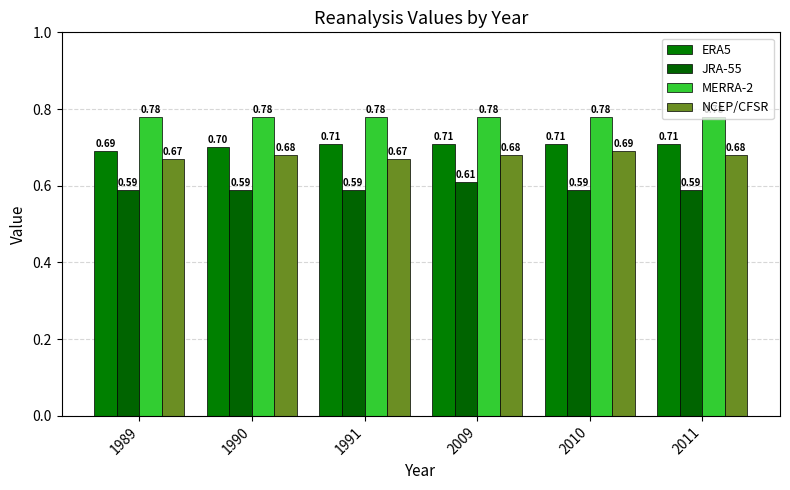

What is the sum of the JRA-55 values at 2010 and 2009?

1.2